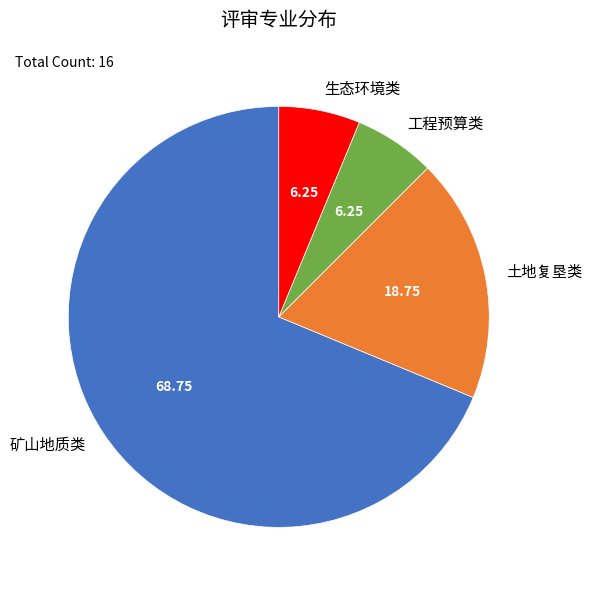

What is the ratio of the value at 土地复垦类 to the value at 生态环境类?

3.0